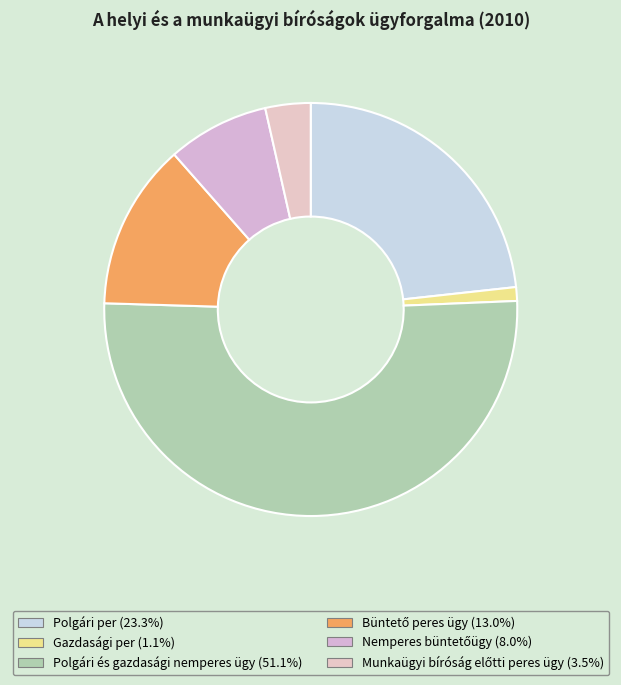

To the nearest percent, what portion does Polgári és gazdasági nemperes ügy represent?

51%